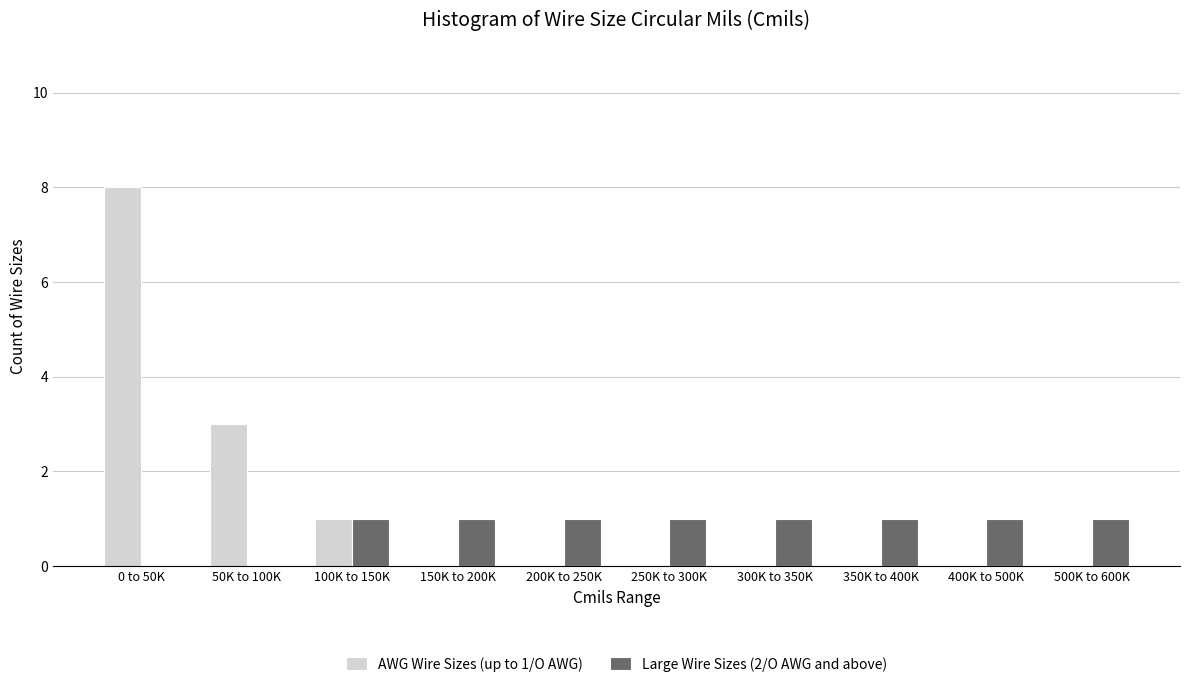

Reading right to left, what are all the values shown in this chart?

AWG Wire Sizes (up to 1/O AWG): 500K to 600K=0	400K to 500K=0	350K to 400K=0	300K to 350K=0	250K to 300K=0	200K to 250K=0	150K to 200K=0	100K to 150K=1	50K to 100K=3	0 to 50K=8
Large Wire Sizes (2/O AWG and above): 500K to 600K=1	400K to 500K=1	350K to 400K=1	300K to 350K=1	250K to 300K=1	200K to 250K=1	150K to 200K=1	100K to 150K=1	50K to 100K=0	0 to 50K=0